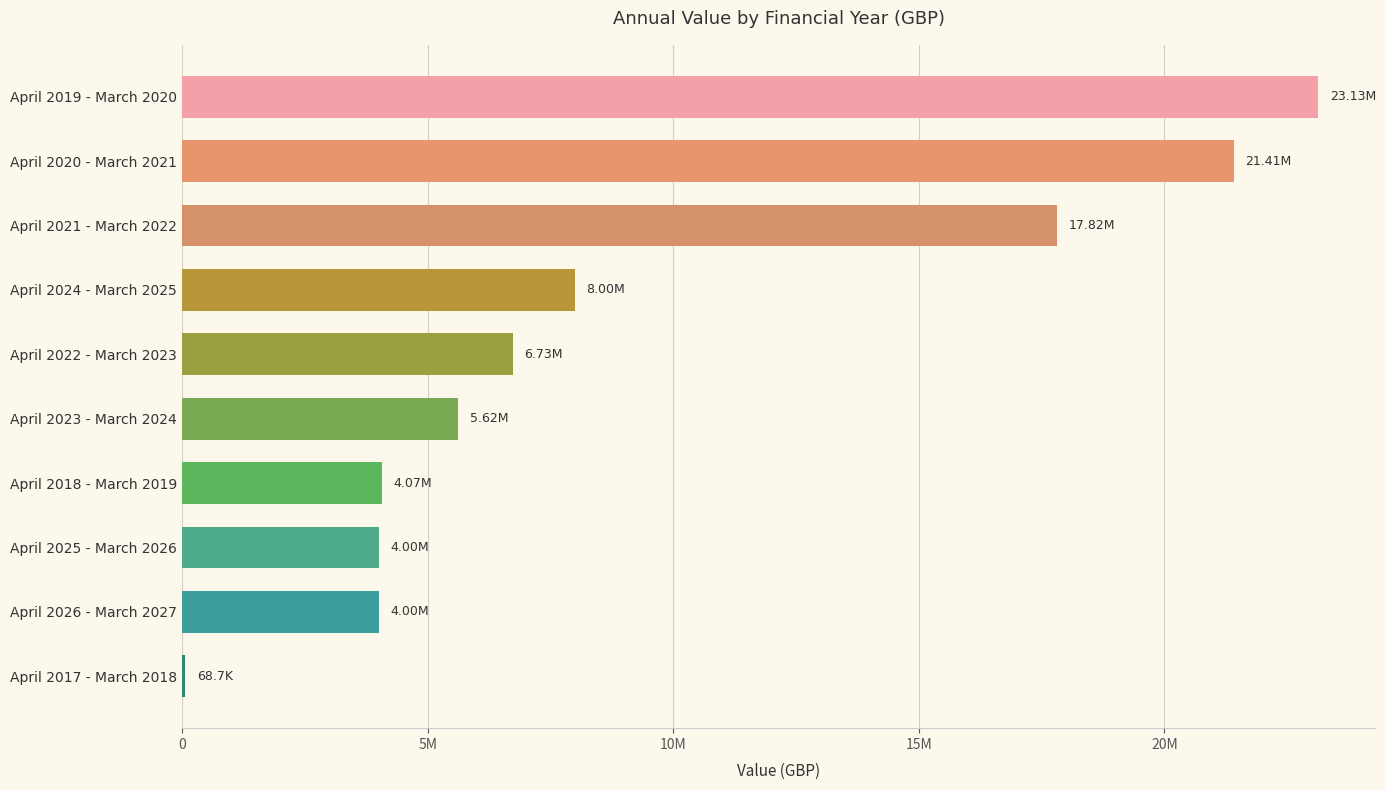

Are the bars horizontal?

Yes